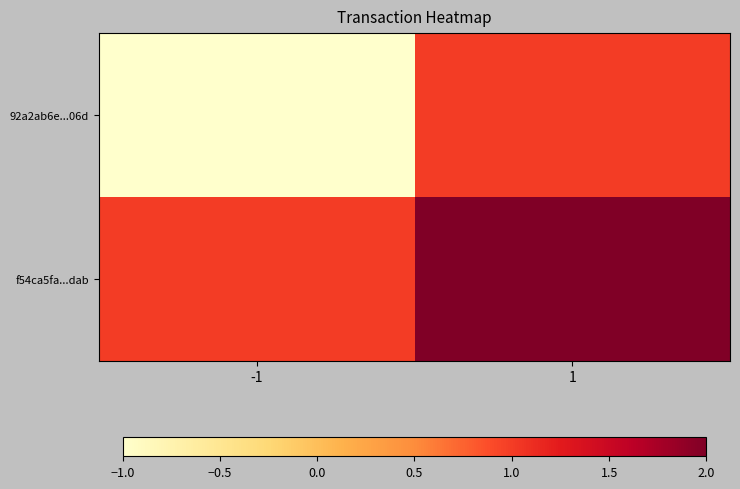

Between -1 and 1, which series saw the biggest shift?

92a2ab6e...06d